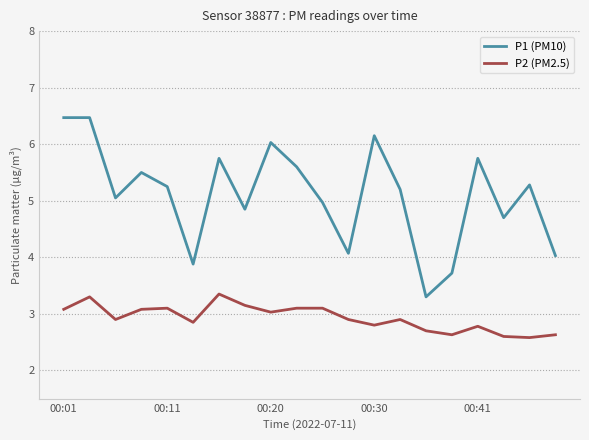

Which series has the widest spread of values?

P1 (PM10)